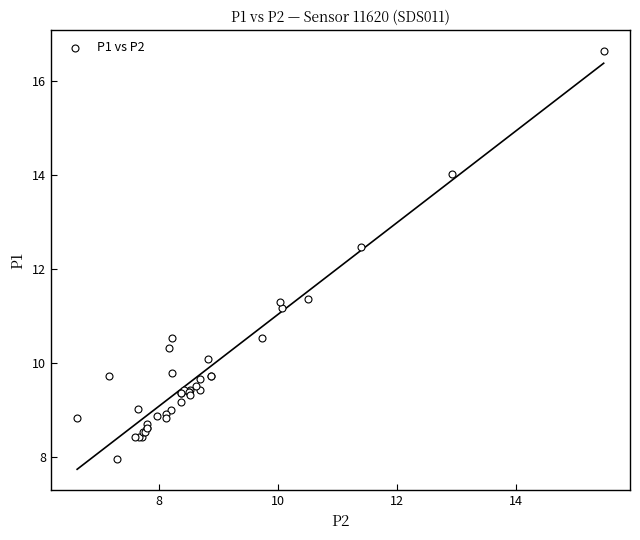

What Y value in the scatter plot is closest to 12?

12.5